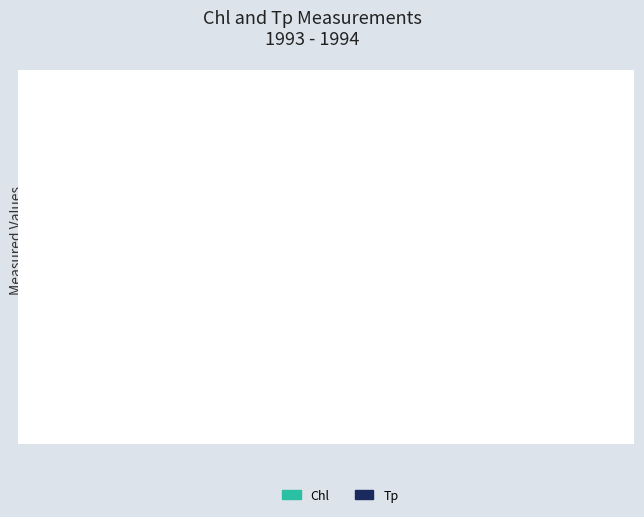

What is the difference between the maximum and minimum values in the Chl series?

7